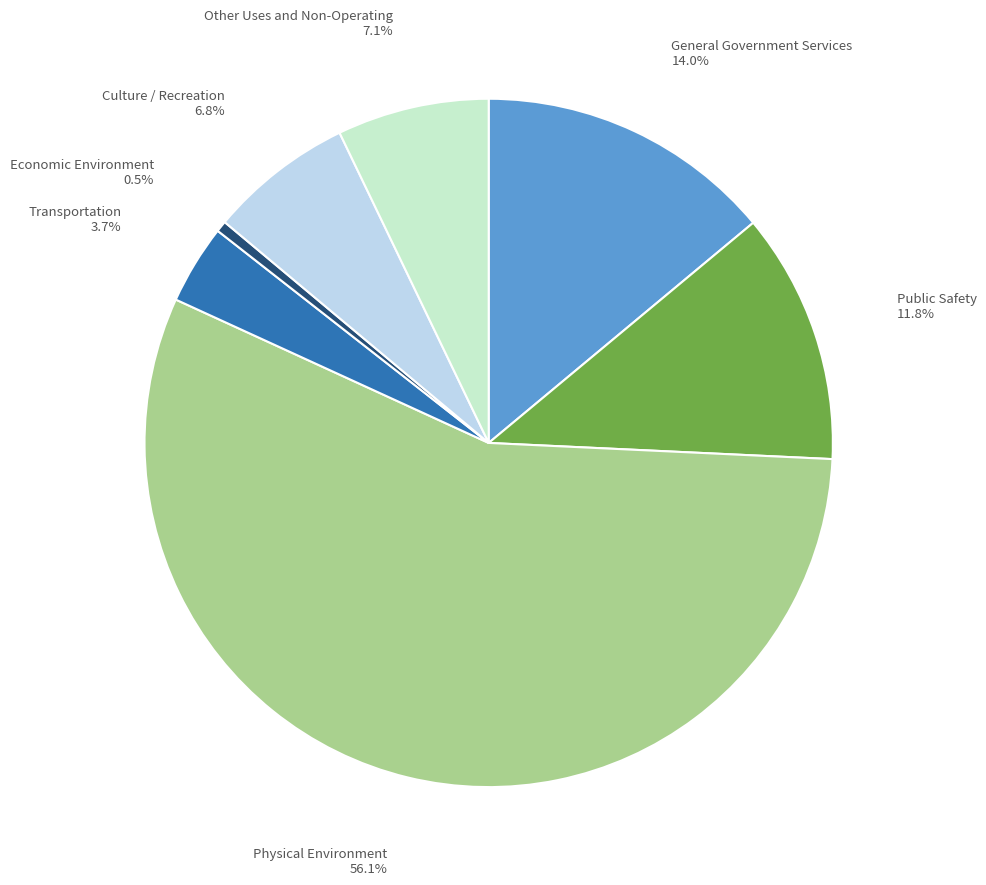

To the nearest percent, what is the difference between the largest and smallest slice percentages?

56%